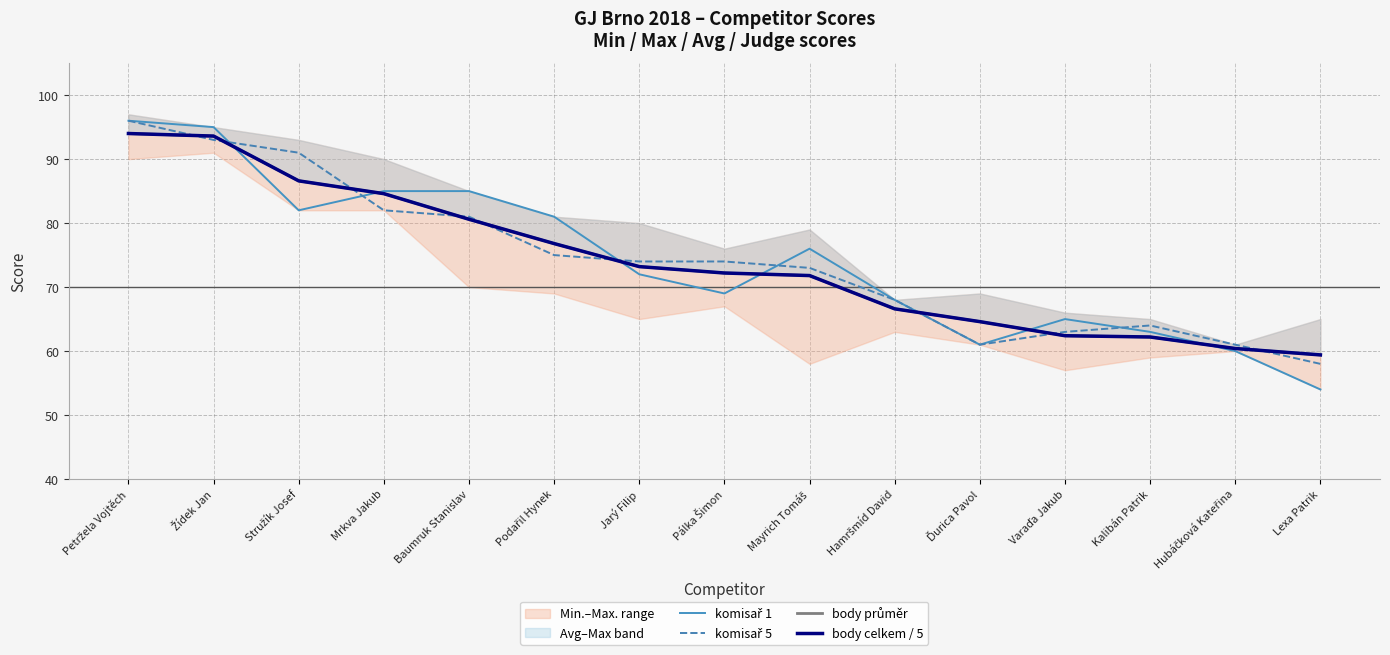

What is the label of the 8th point from the right?

Pálka Šimon